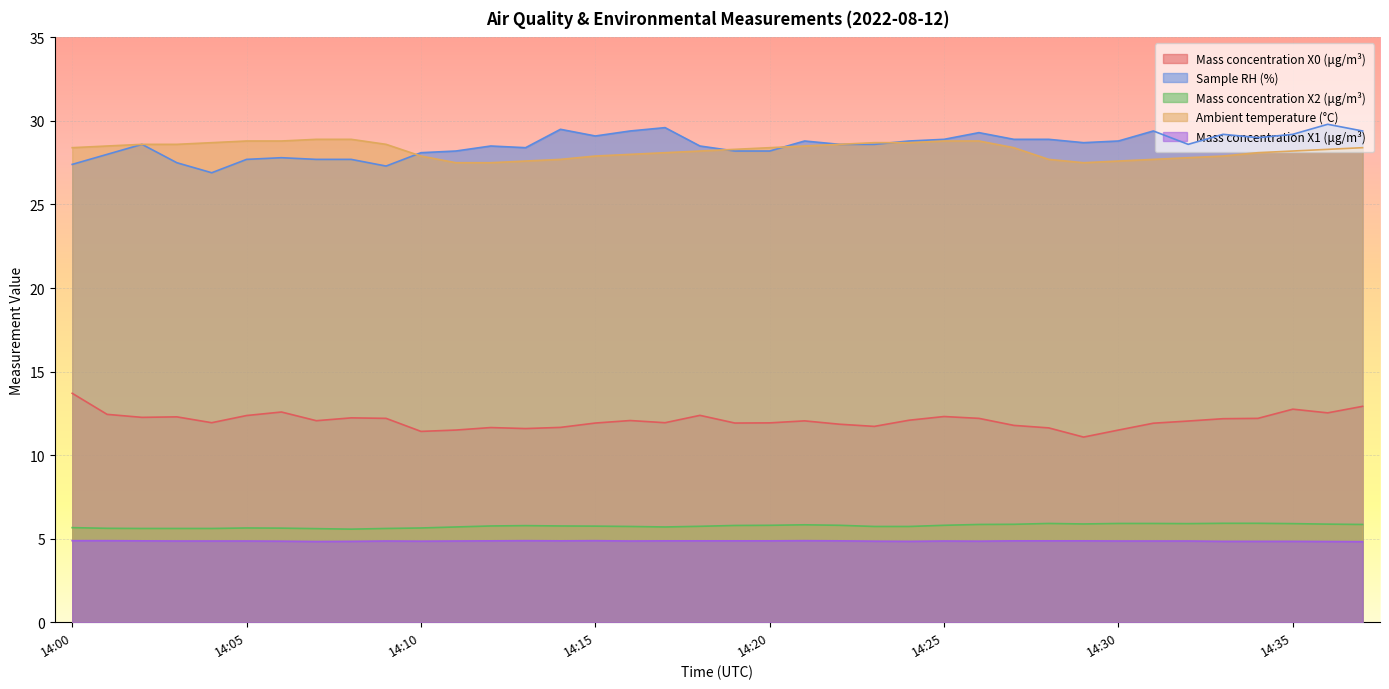

Which category has the highest value across all series?

14:36